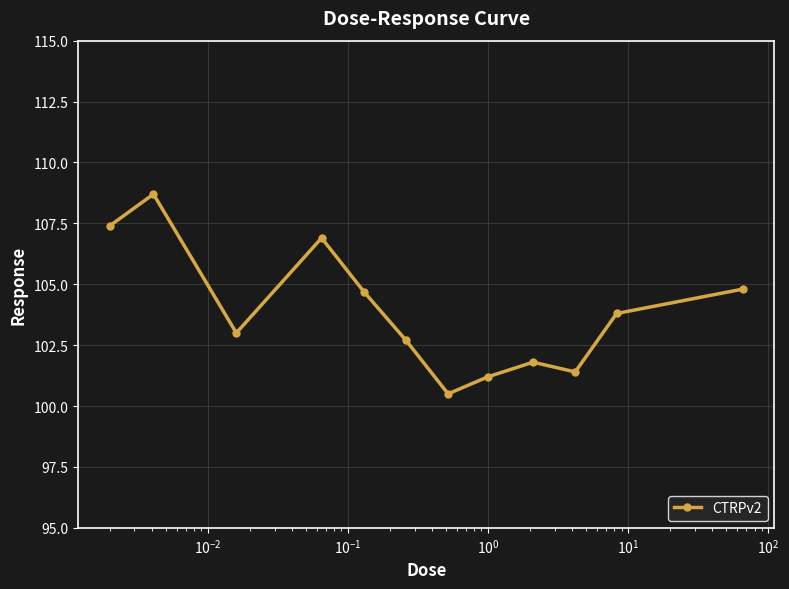

What is the difference between the second highest and minimum values?

6.9